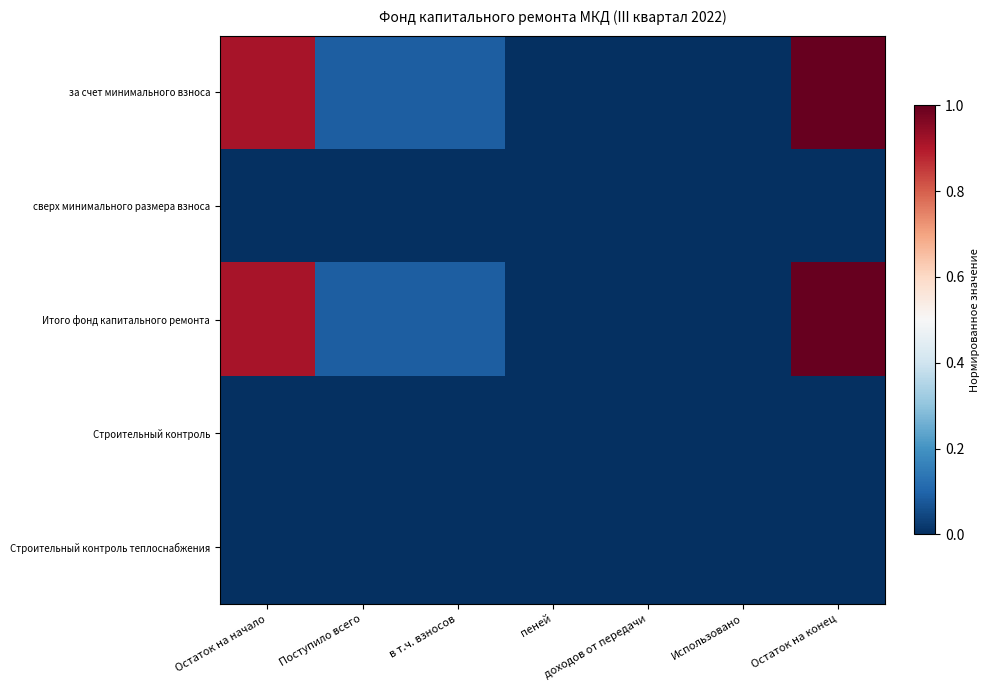

What is the total value across all series at Поступило всего?

0.2